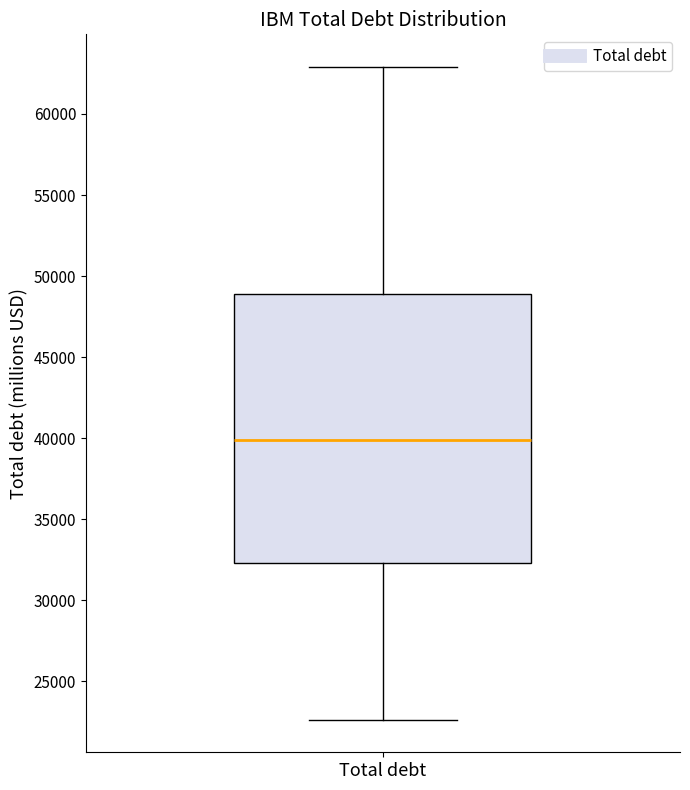

Read this box plot against the y-axis: the position of the median line, the range covered by the box, and the ends of both whiskers. The values are not printed on the chart, so give them approximately, as read against the axis.

median 40000, box 32500 to 49000, whiskers 22500 to 63000